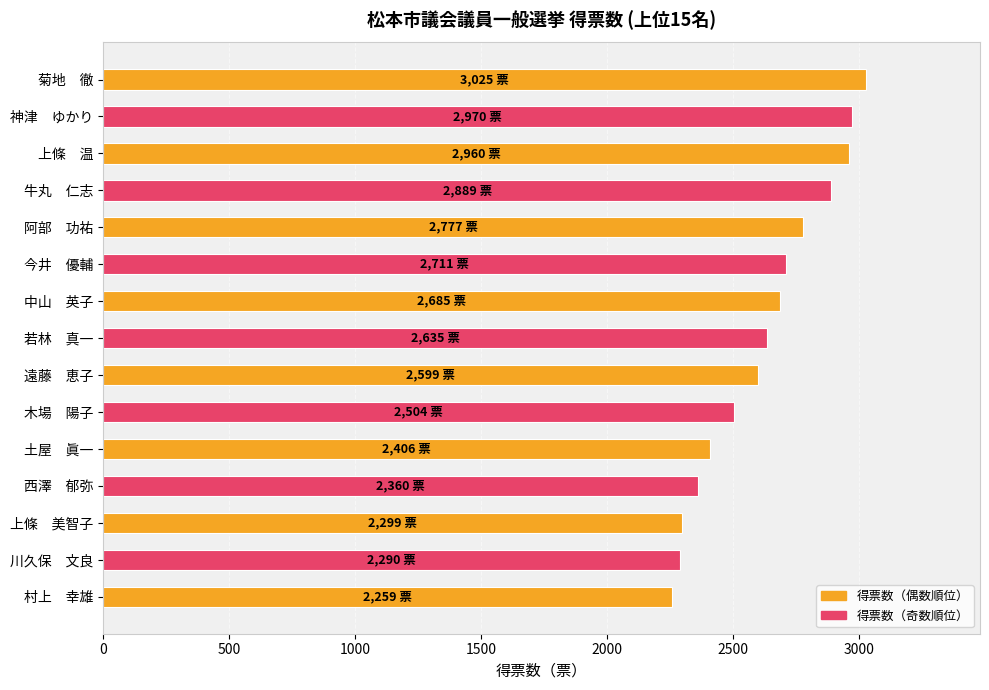

Are the bars grouped side by side (vs. stacked)?

No